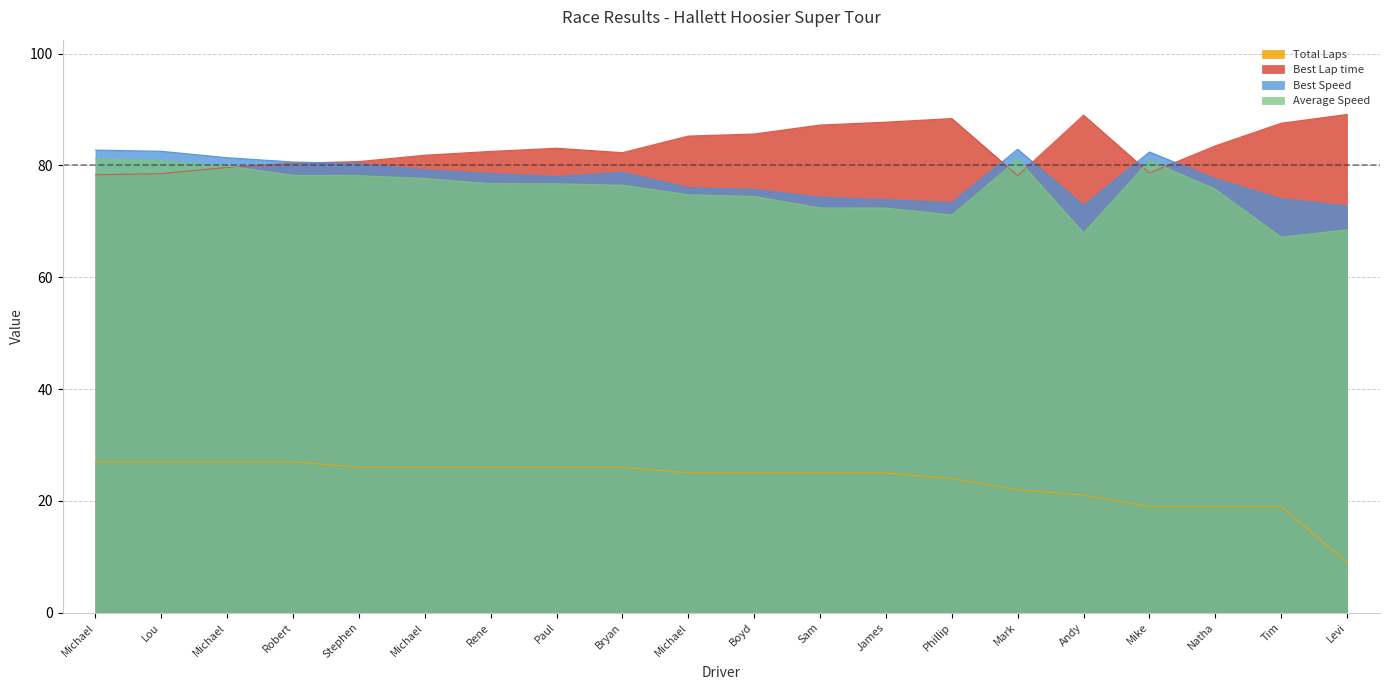

At which label does Best Lap time first exceed 83?

Paul